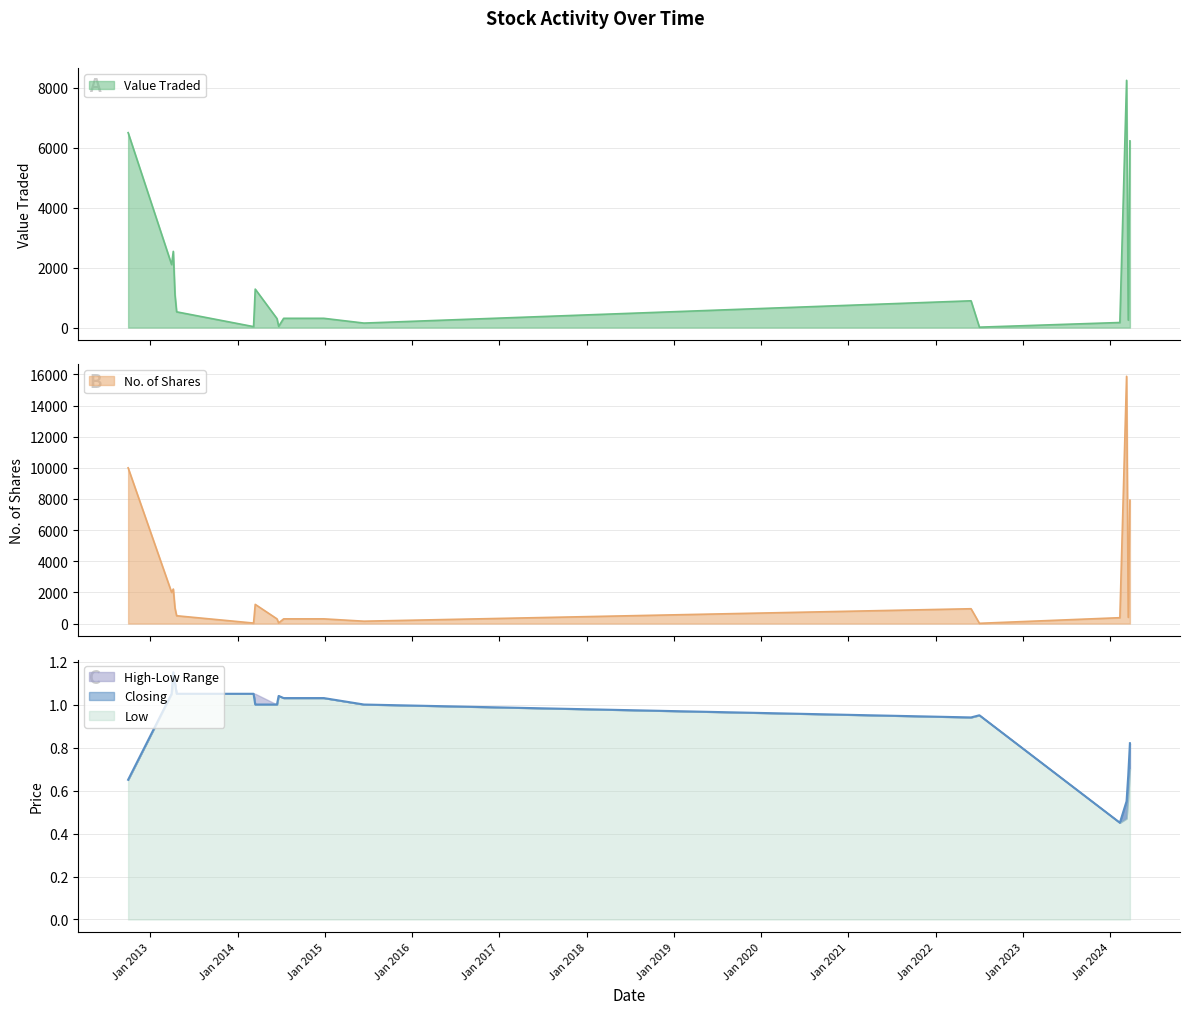

The value of Value Traded at 15/06/2014 is 151.8. True or false?

False